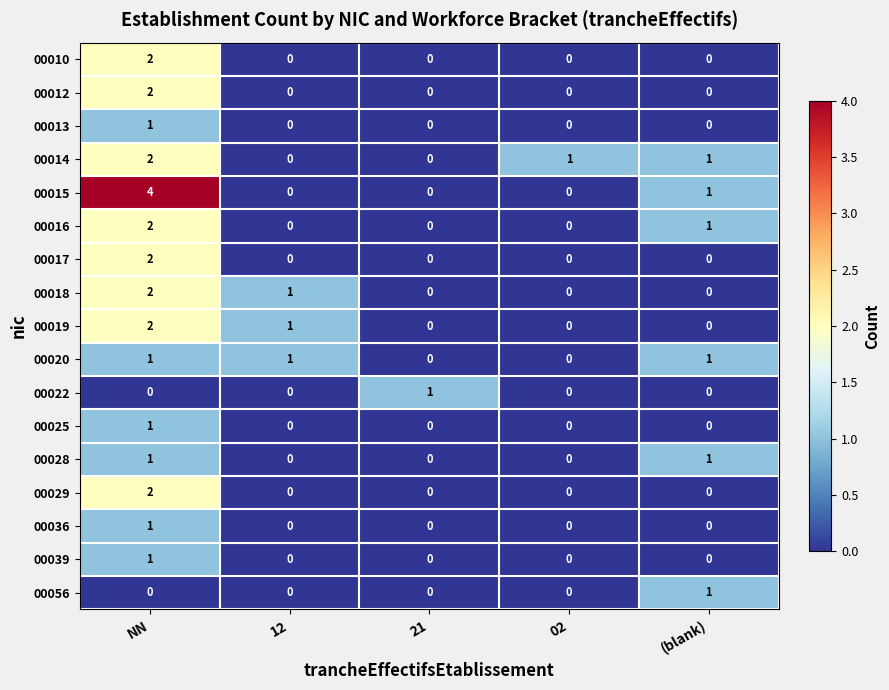

What is the difference between the maximum and minimum values in the 00015 series?

4